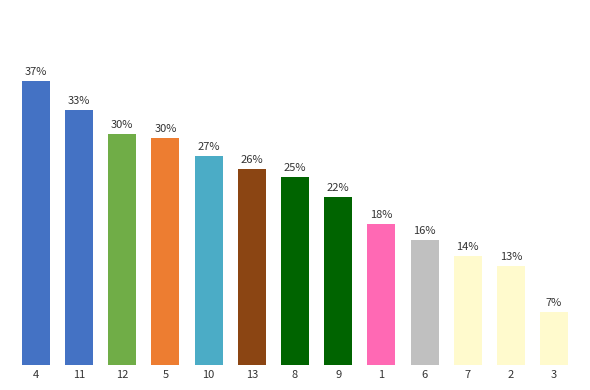

Which has a higher value, 1 or 2?

1